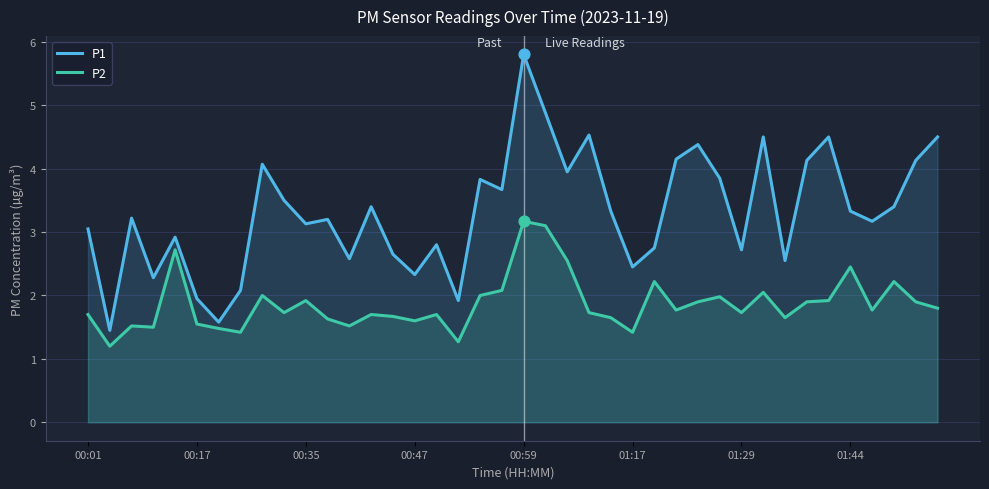

Which series reaches the minimum Y coordinate?

P2